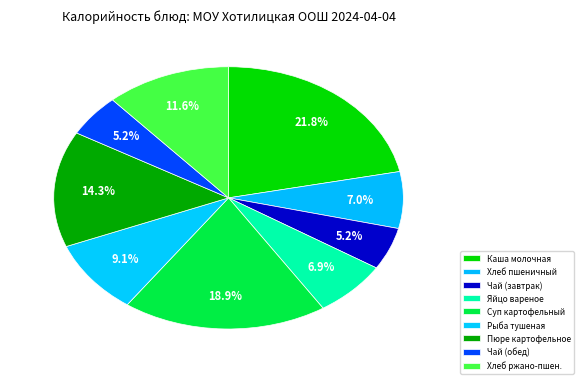

To the nearest percent, what is the average slice percentage?

11%